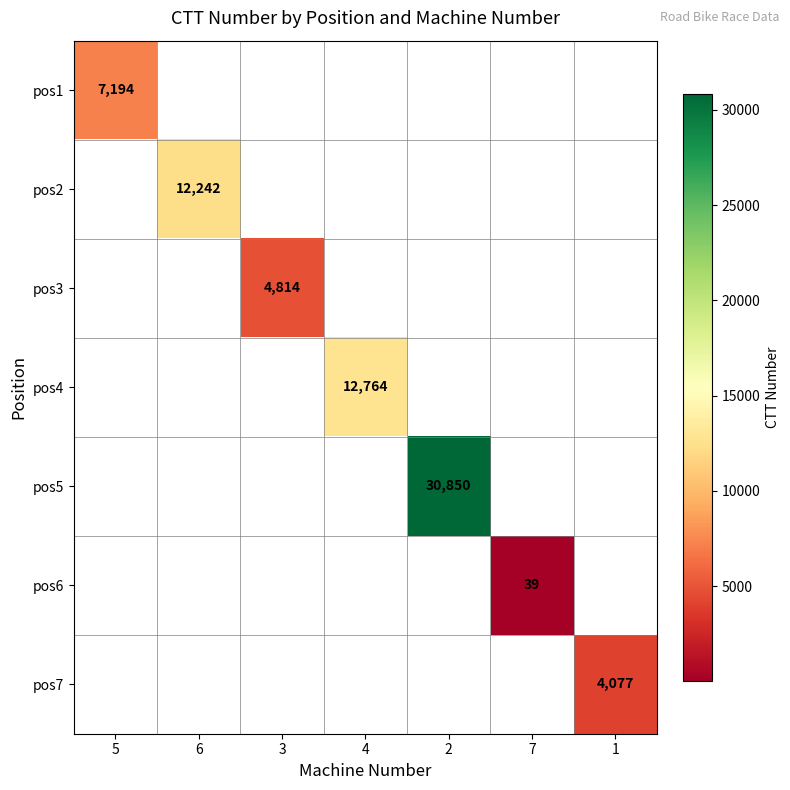

The value of pos6 at 7 is 39. True or false?

True